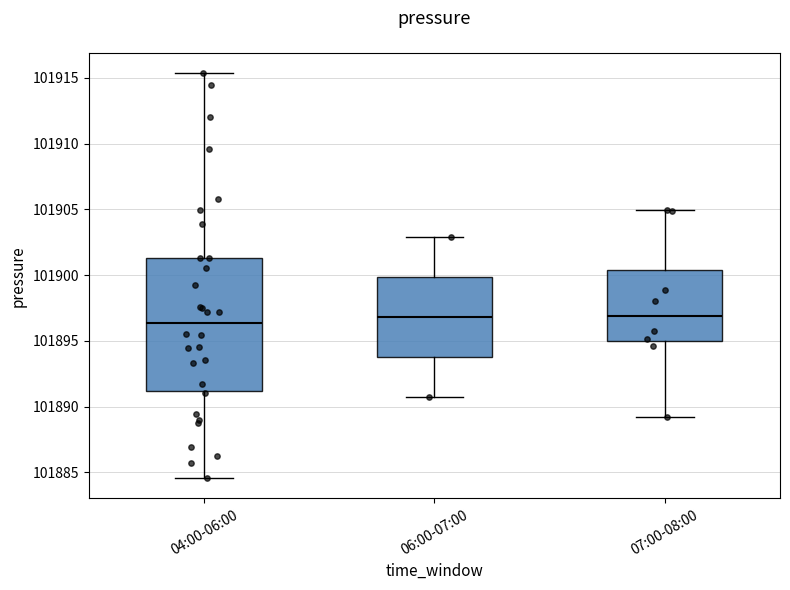

Reading left to right, transcribe this box plot: for each box, give where its median line is, the range the box spans, and where its two whiskers end, as read against the y-axis. The values are not printed on the chart, so give them approximately, as read against the axis.

04:00-06:00: median 101896.5, box 101891.0 to 101901.5, whiskers 101884.5 to 101915.5
06:00-07:00: median 101897.0, box 101894.0 to 101900.0, whiskers 101890.5 to 101903.0
07:00-08:00: median 101897.0, box 101895.0 to 101900.5, whiskers 101889.0 to 101905.0